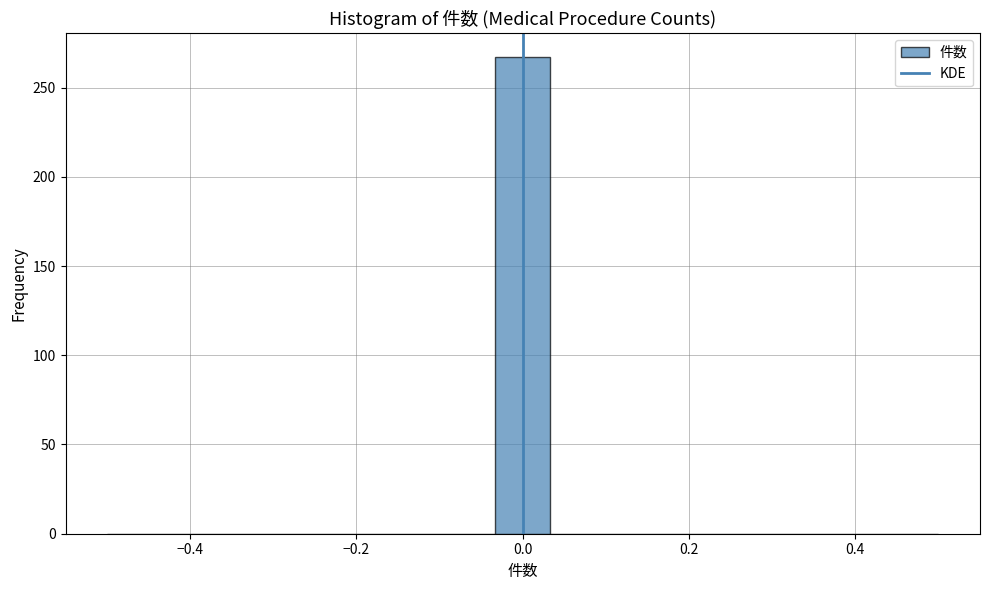

Around what value on the x-axis is the tallest bar? Give the approximate position of its centre, as read against the axis.

0.00